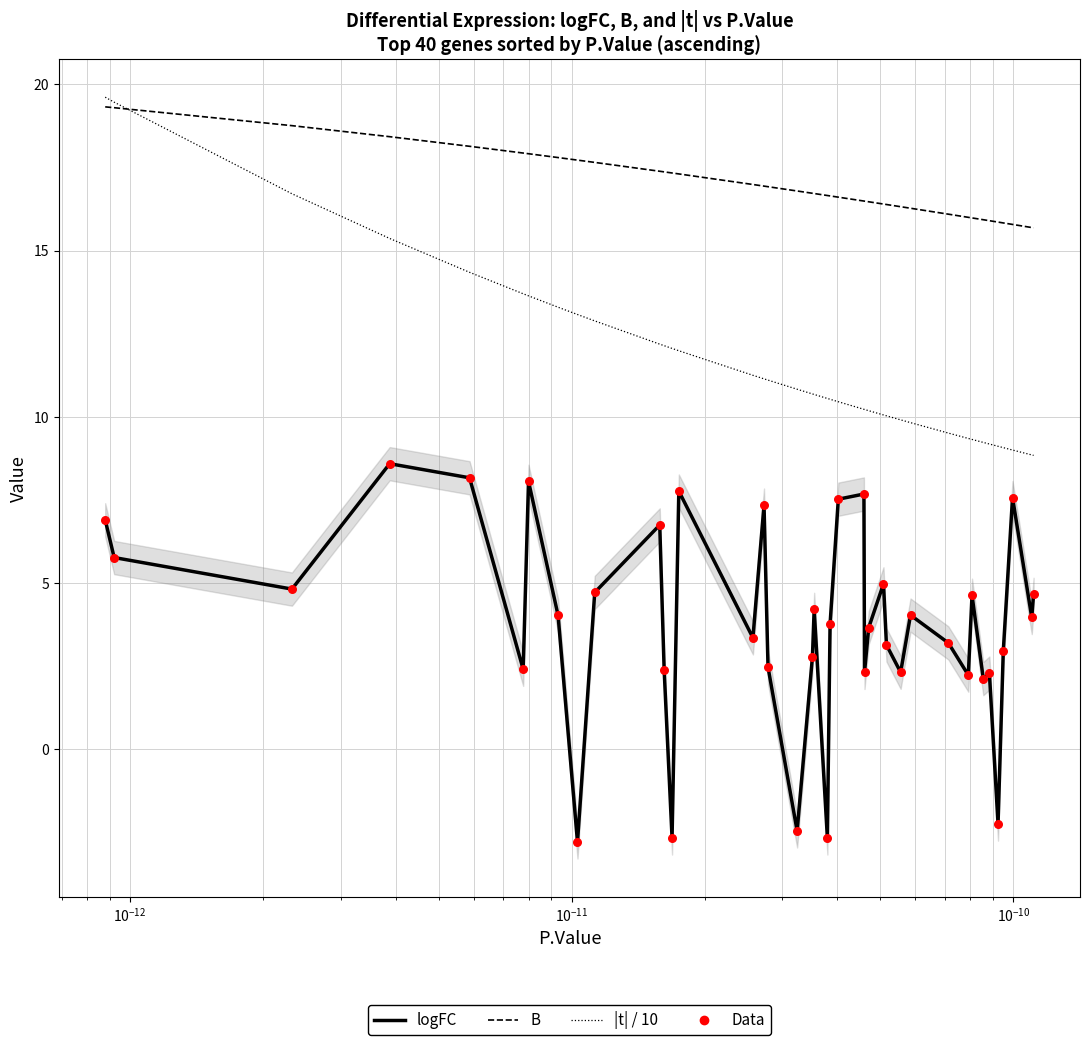

Which series has the widest spread of Y values?

logFC